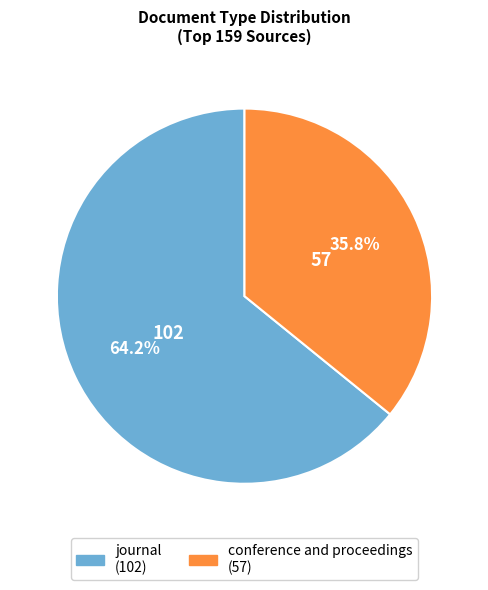

What is the smallest slice in the pie chart?

conference and proceedings